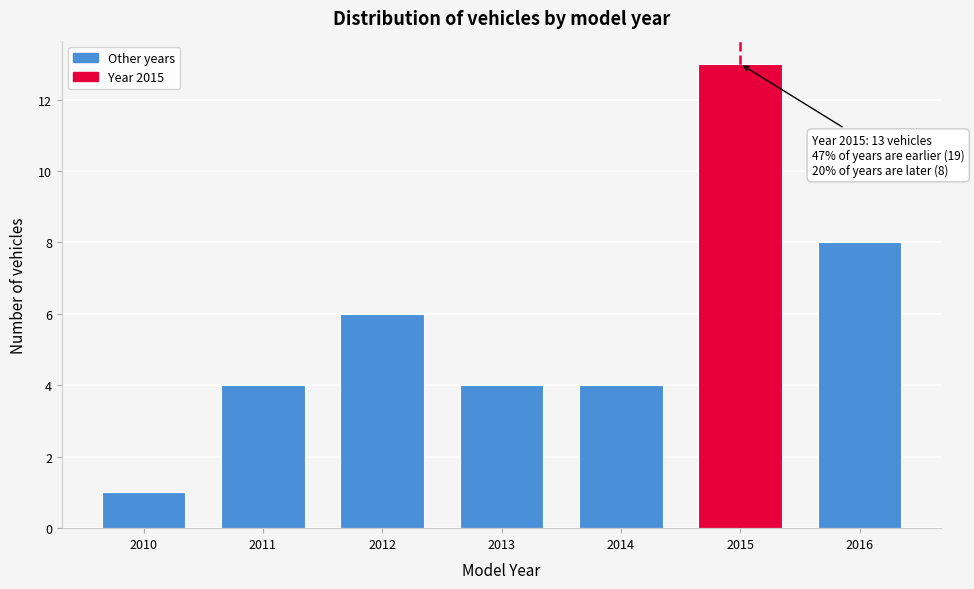

Reading left to right, transcribe all the data shown in this chart.

2010=1	2011=4	2012=6	2013=4	2014=4	2015=13	2016=8